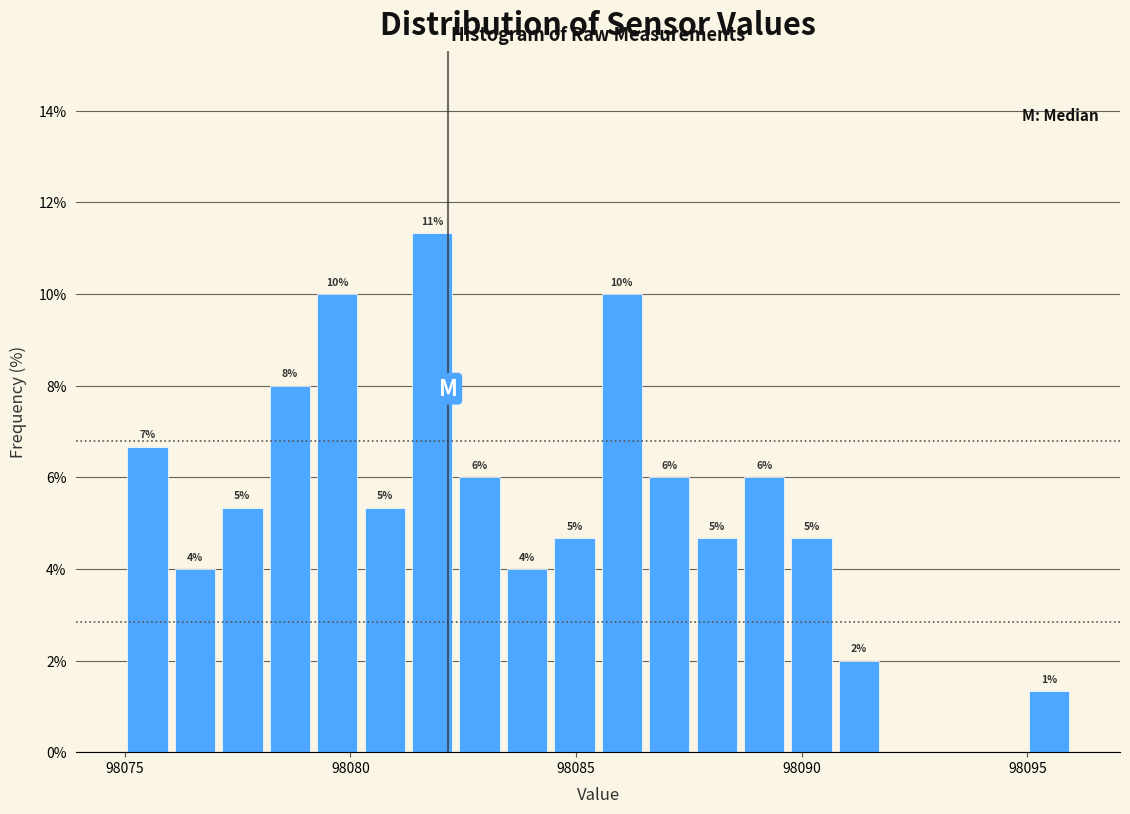

Read against the x-axis, roughly where is the centre of the tallest bar?

98082.0